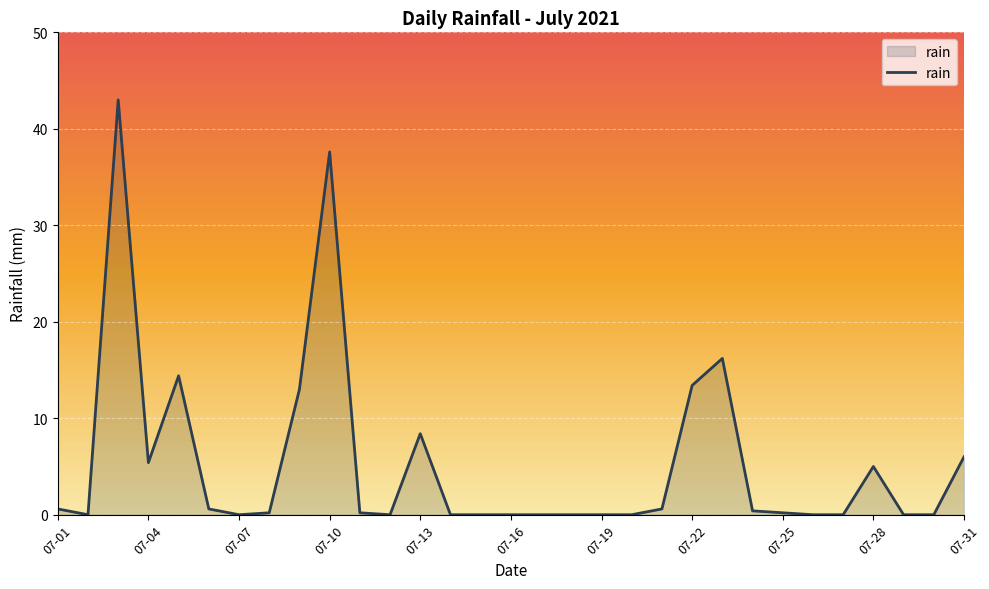

How many lines are shown in the chart?

1